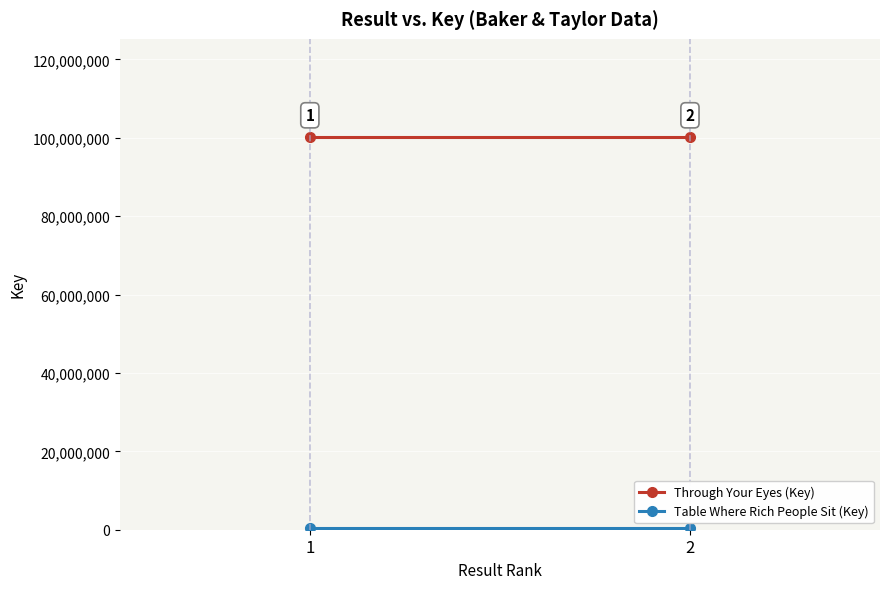

What are all the series names shown in the legend?

Through Your Eyes (Key), Table Where Rich People Sit (Key)